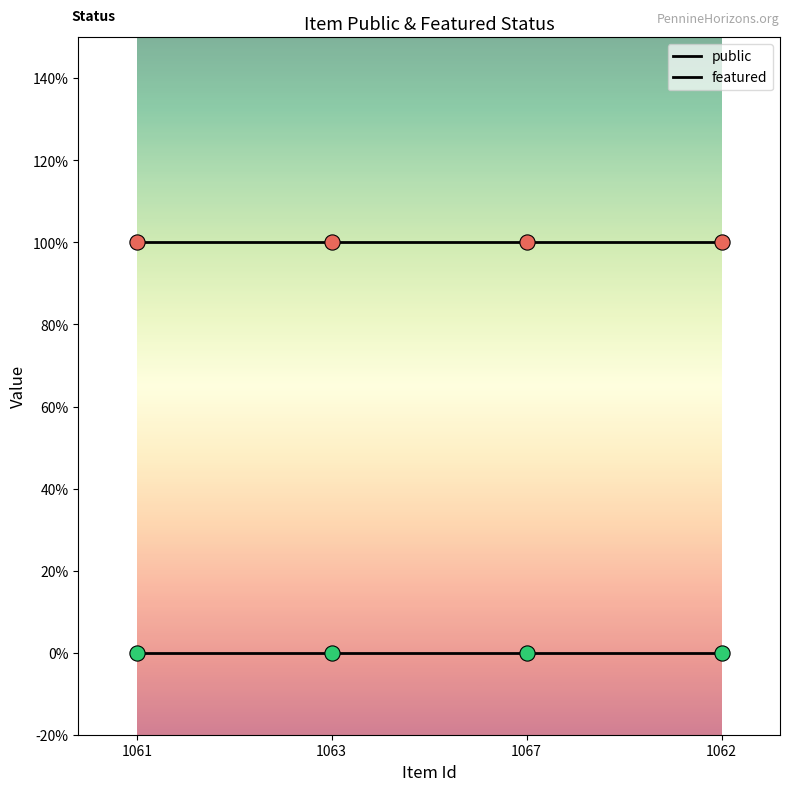

At which category is the sum across all series the highest?

1061